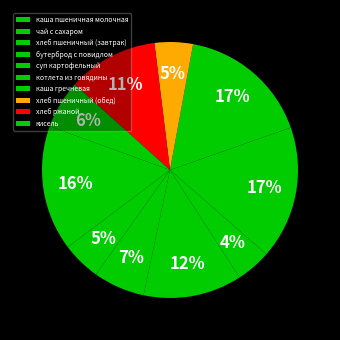

Which slice is the smallest?

суп картофельный